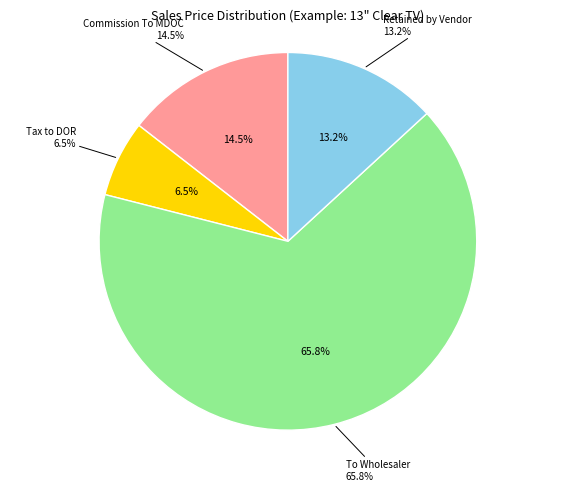

To the nearest percent, what is the combined percentage of Commission To MDOC and To Wholesaler?

80%